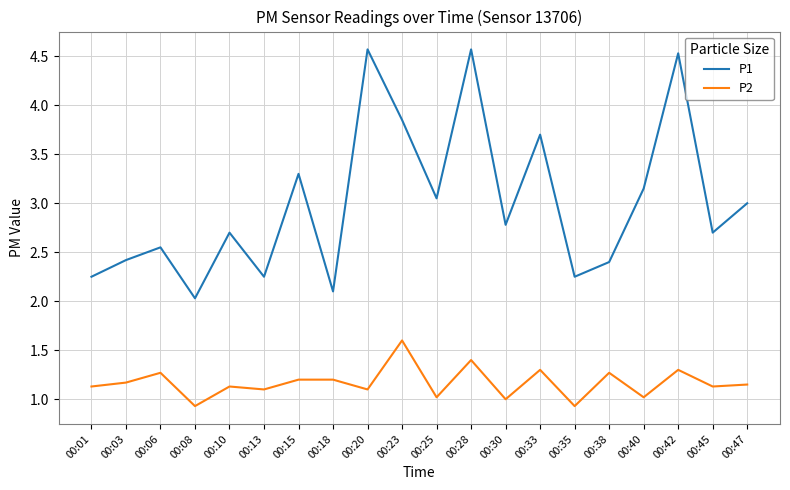

How many lines are shown in the chart?

2